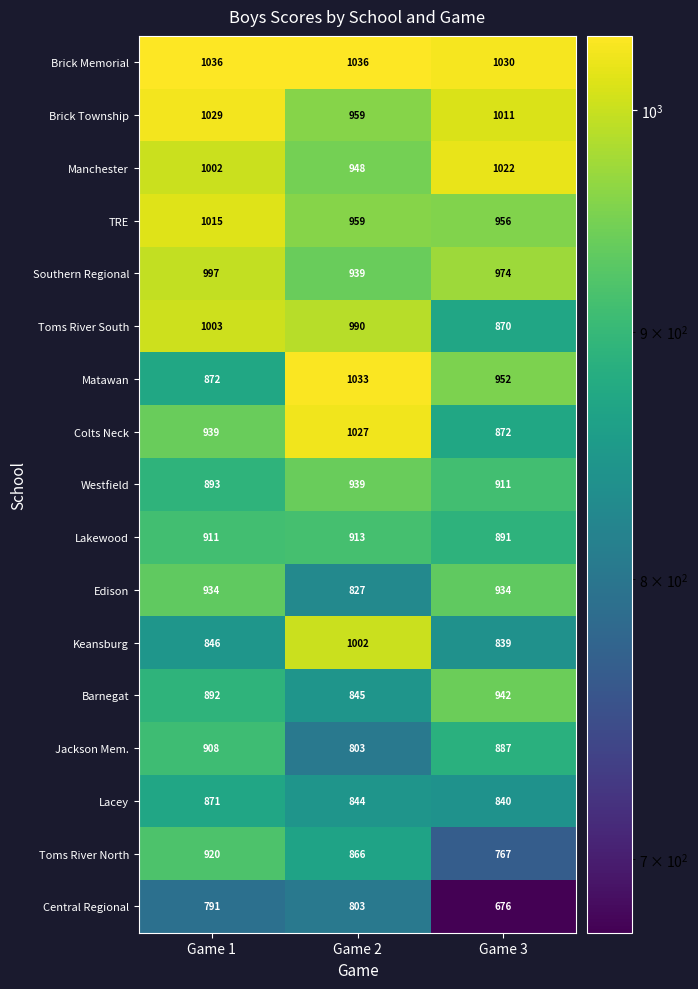

How many Brick Memorial values are between 1030 and 1036?

3